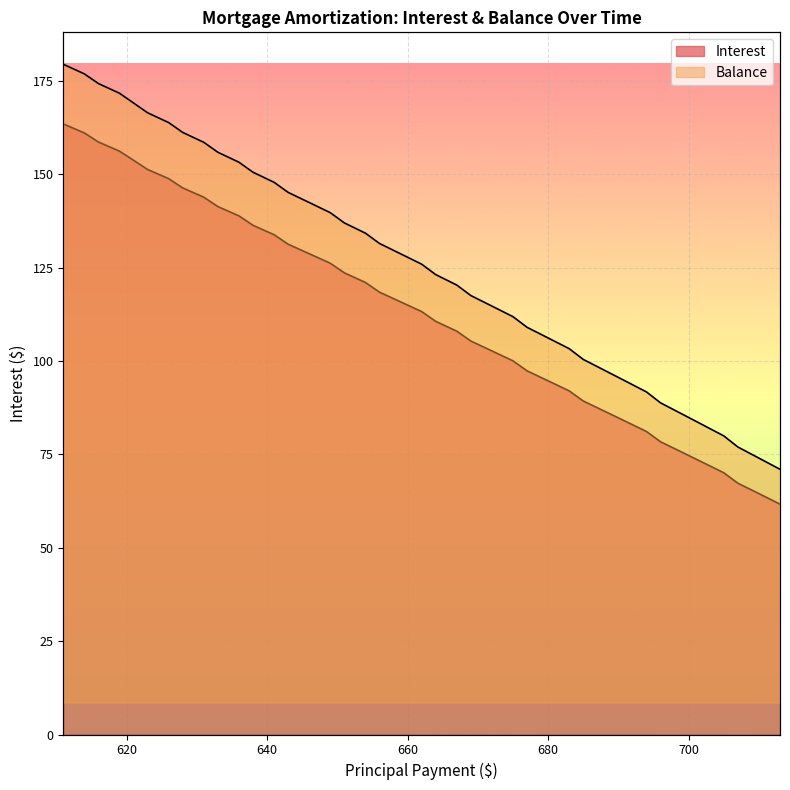

How many lines are shown in the chart?

2